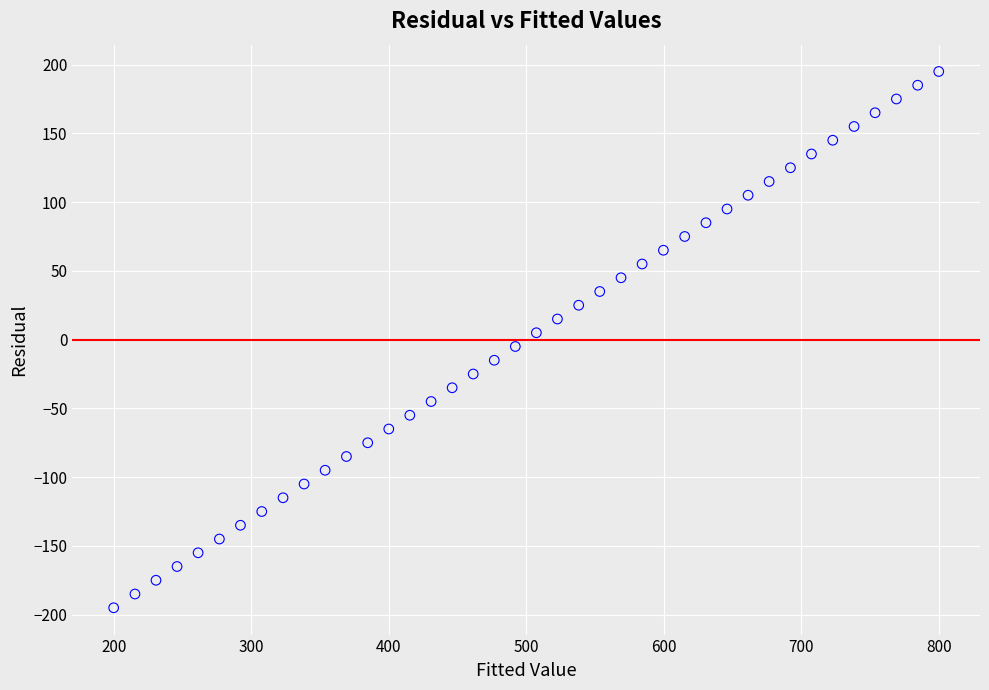

What is the range of Y values (max minus min)?

390